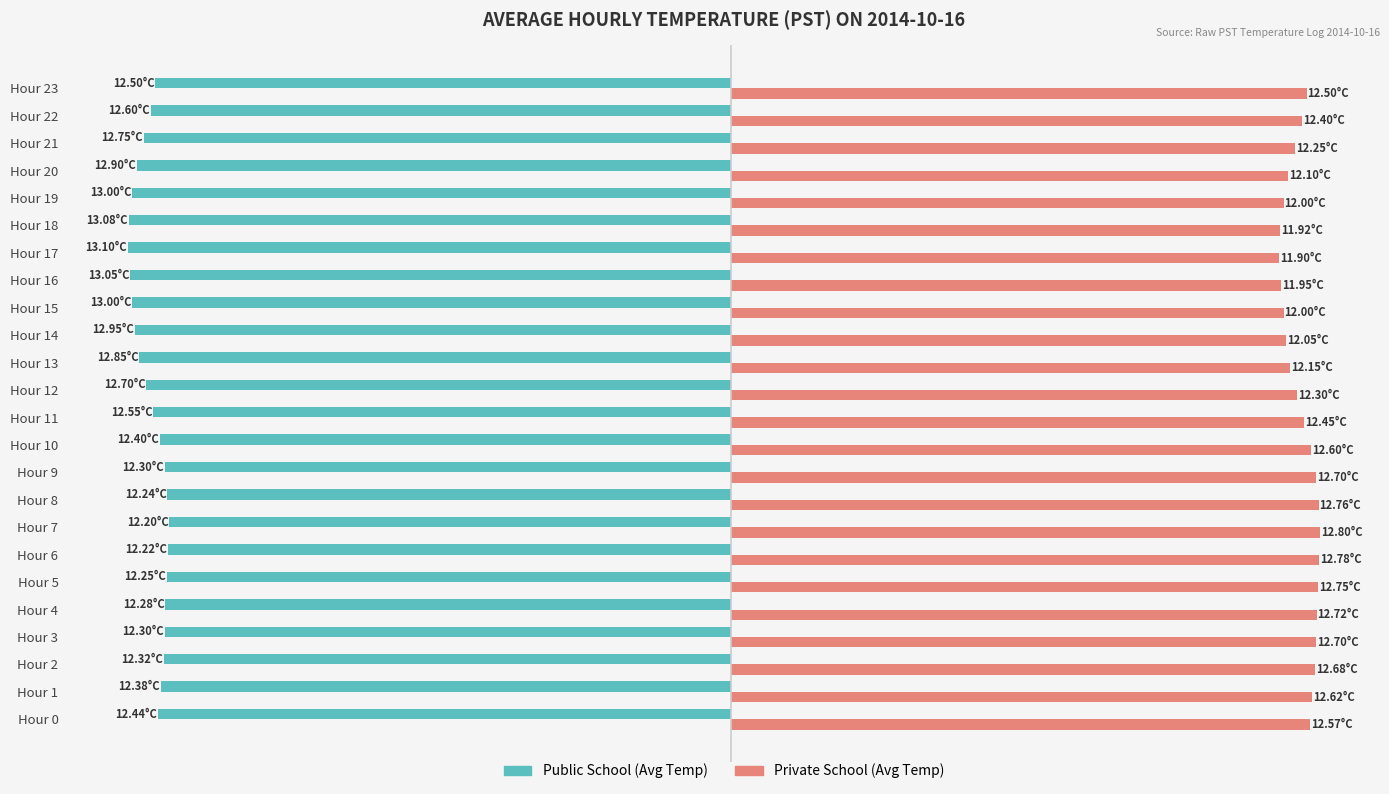

What is the sum of all Public School (Avg Temp) values?

-302.4